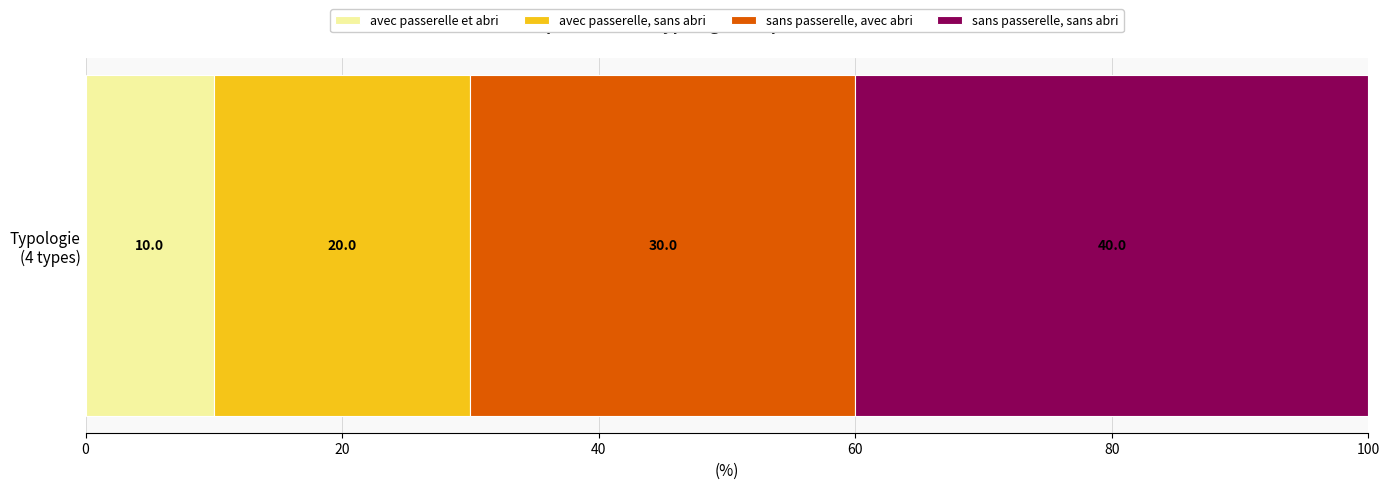

What is the lowest value of the avec passerelle et abri series?

10